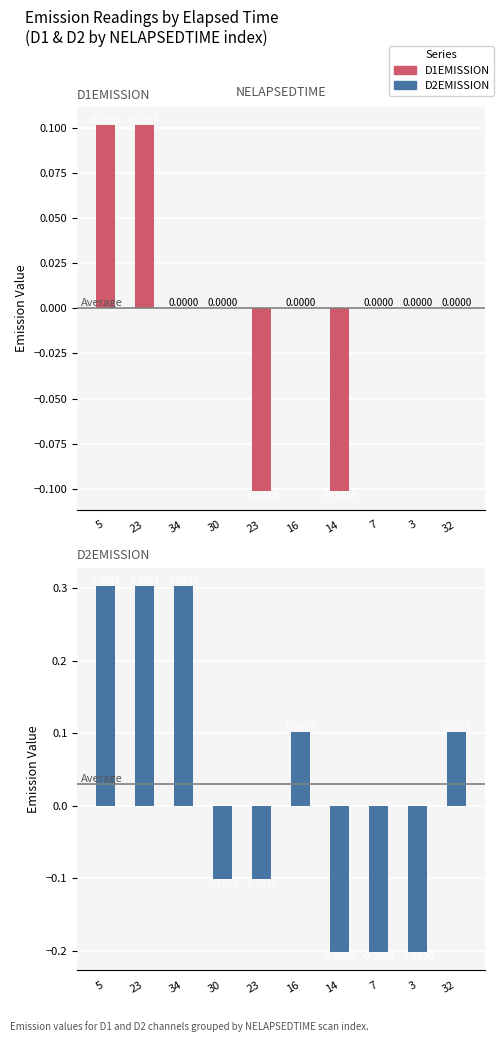

What is the total value across all series at 23?

0.4